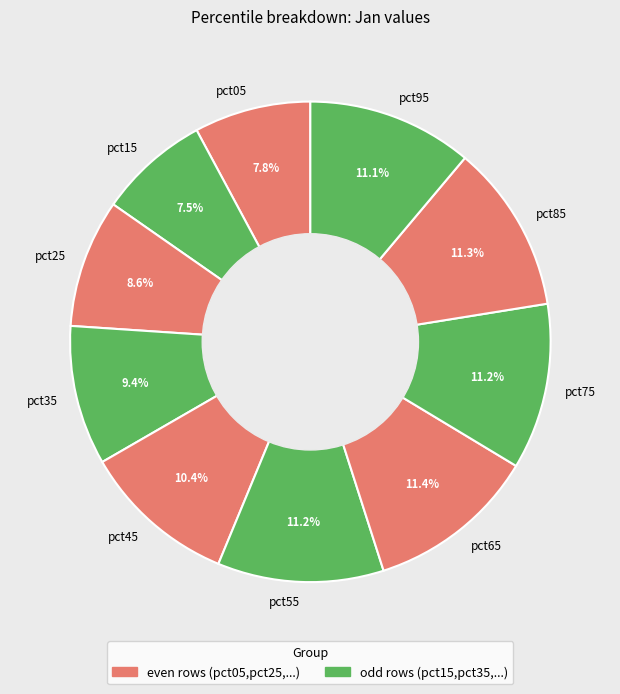

To the nearest percent, what is the difference between the largest and smallest slice percentages?

4%